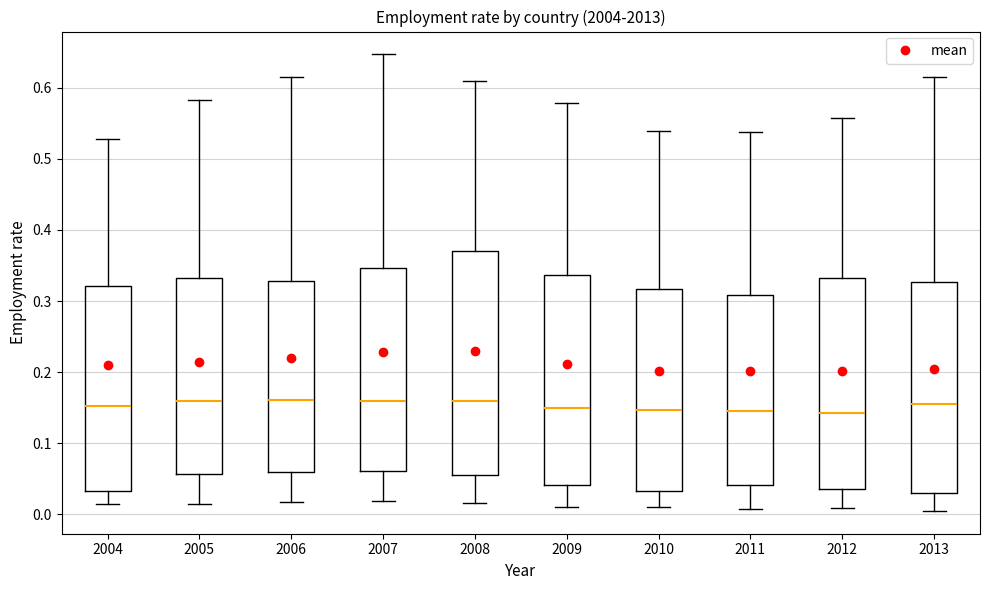

Reading left to right, transcribe this box plot: for each box, give where its median line is, the range the box spans, and where its two whiskers end, as read against the y-axis. The values are not printed on the chart, so give them approximately, as read against the axis.

2004: median 0.15, box 0.03 to 0.32, whiskers 0.01 to 0.53
2005: median 0.16, box 0.06 to 0.33, whiskers 0.01 to 0.58
2006: median 0.16, box 0.06 to 0.33, whiskers 0.02 to 0.62
2007: median 0.16, box 0.06 to 0.35, whiskers 0.02 to 0.65
2008: median 0.16, box 0.06 to 0.37, whiskers 0.02 to 0.61
2009: median 0.15, box 0.04 to 0.34, whiskers 0.01 to 0.58
2010: median 0.15, box 0.03 to 0.32, whiskers 0.01 to 0.54
2011: median 0.15, box 0.04 to 0.31, whiskers 0.01 to 0.54
2012: median 0.14, box 0.04 to 0.33, whiskers 0.01 to 0.56
2013: median 0.15, box 0.03 to 0.33, whiskers 0.00 to 0.62